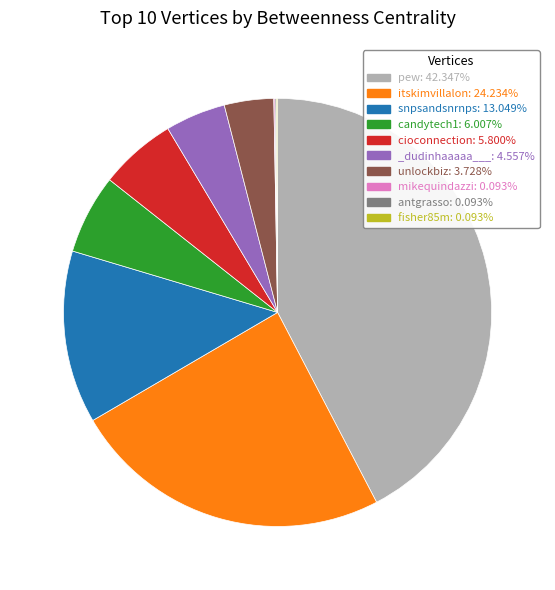

What is the ratio of the value at snpsandsnrnps: 13.049% to the value at candytech1: 6.007%?

2.2